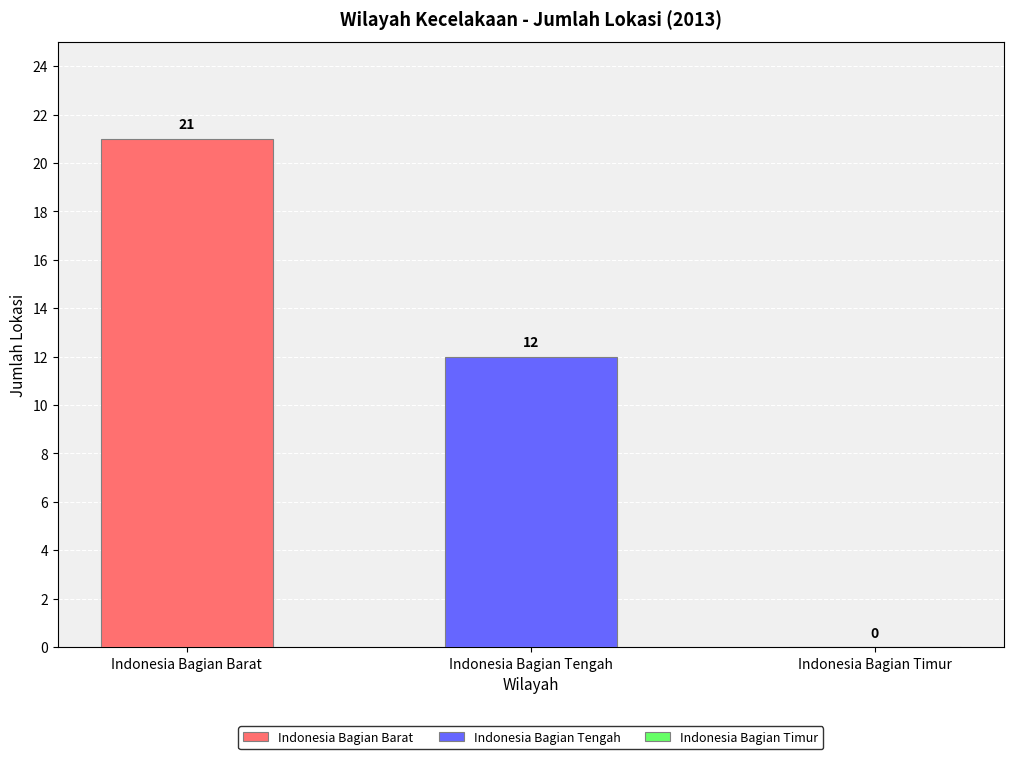

Which series has the largest range (max minus min)?

Indonesia Bagian Barat